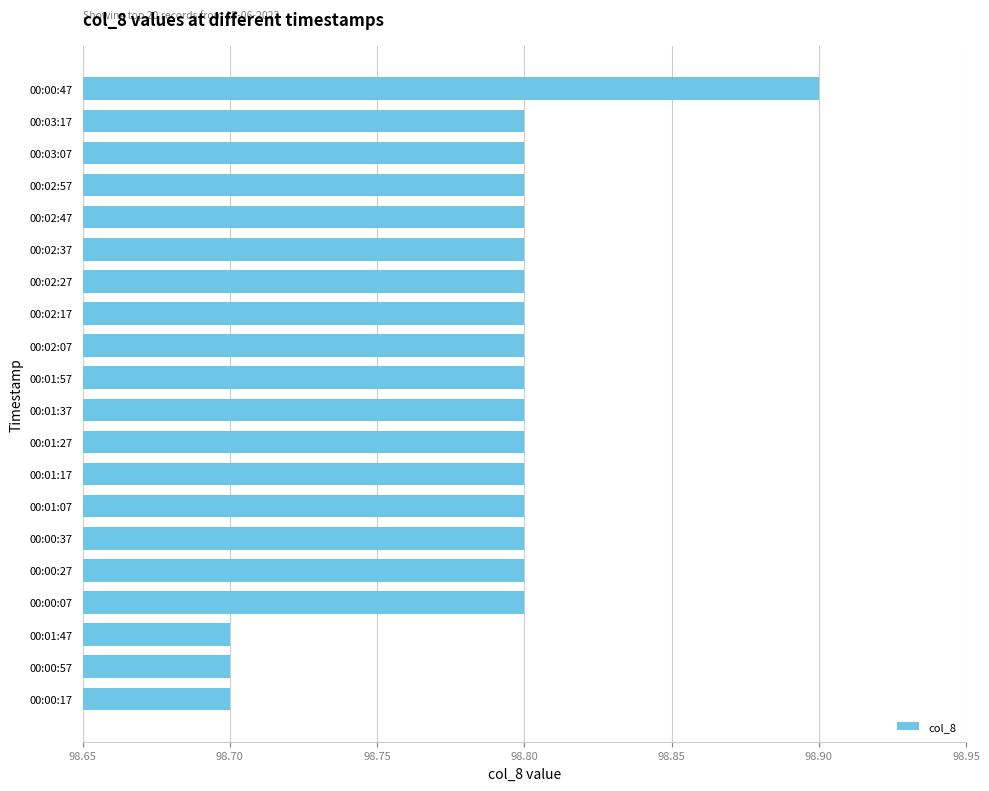

Reading bottom to top, transcribe all the data shown in this chart.

00:00:17=98.7	00:00:57=98.7	00:01:47=98.7	00:00:07=98.8	00:00:27=98.8	00:00:37=98.8	00:01:07=98.8	00:01:17=98.8	00:01:27=98.8	00:01:37=98.8	00:01:57=98.8	00:02:07=98.8	00:02:17=98.8	00:02:27=98.8	00:02:37=98.8	00:02:47=98.8	00:02:57=98.8	00:03:07=98.8	00:03:17=98.8	00:00:47=98.9